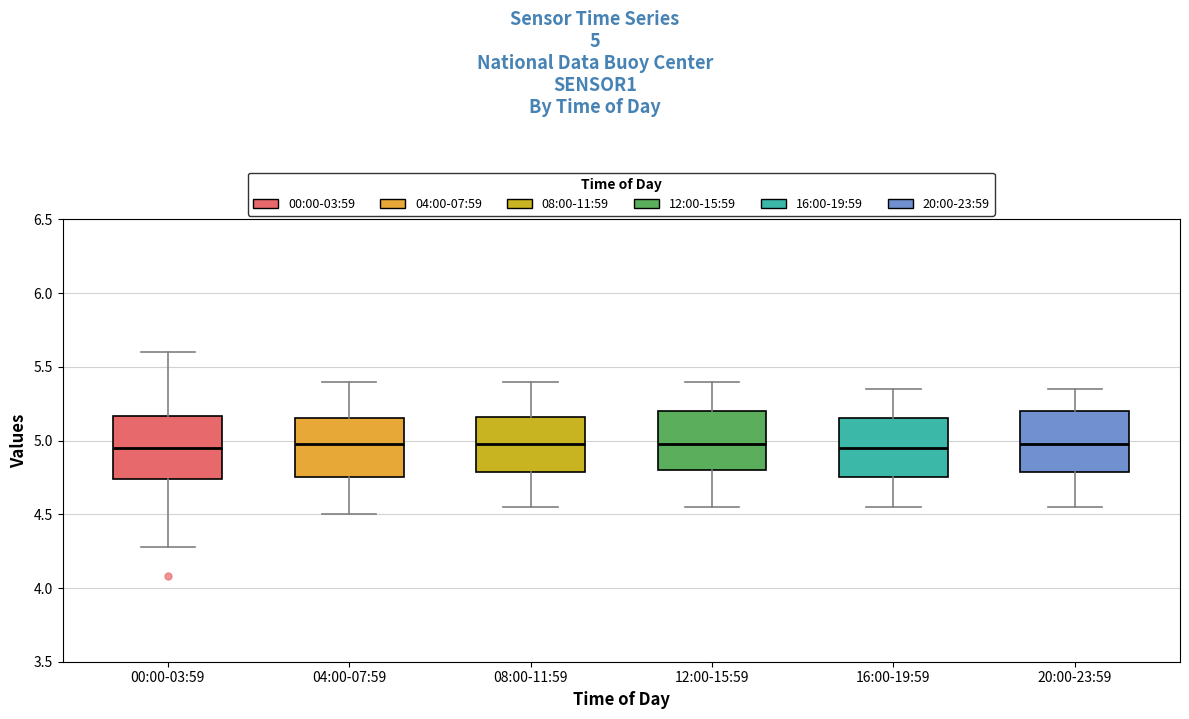

Reading left to right, transcribe this box plot: for each box, give where its median line is, the range the box spans, and where its two whiskers end, as read against the y-axis. The values are not printed on the chart, so give them approximately, as read against the axis.

00:00-03:59: median 4.95, box 4.75 to 5.15, whiskers 4.30 to 5.60
04:00-07:59: median 5.00, box 4.75 to 5.15, whiskers 4.50 to 5.40
08:00-11:59: median 5.00, box 4.80 to 5.15, whiskers 4.55 to 5.40
12:00-15:59: median 5.00, box 4.80 to 5.20, whiskers 4.55 to 5.40
16:00-19:59: median 4.95, box 4.75 to 5.15, whiskers 4.55 to 5.35
20:00-23:59: median 5.00, box 4.80 to 5.20, whiskers 4.55 to 5.35